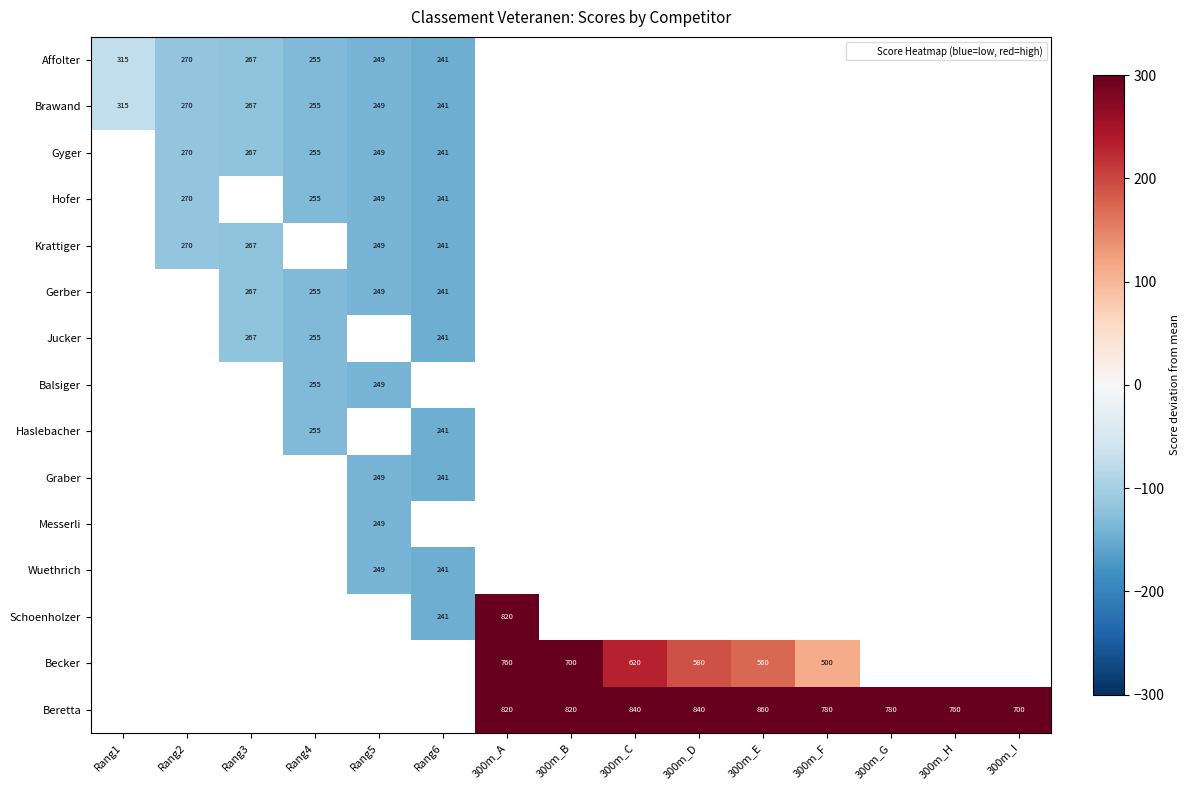

What value does the Affolter series have at Rang6?

-147.0